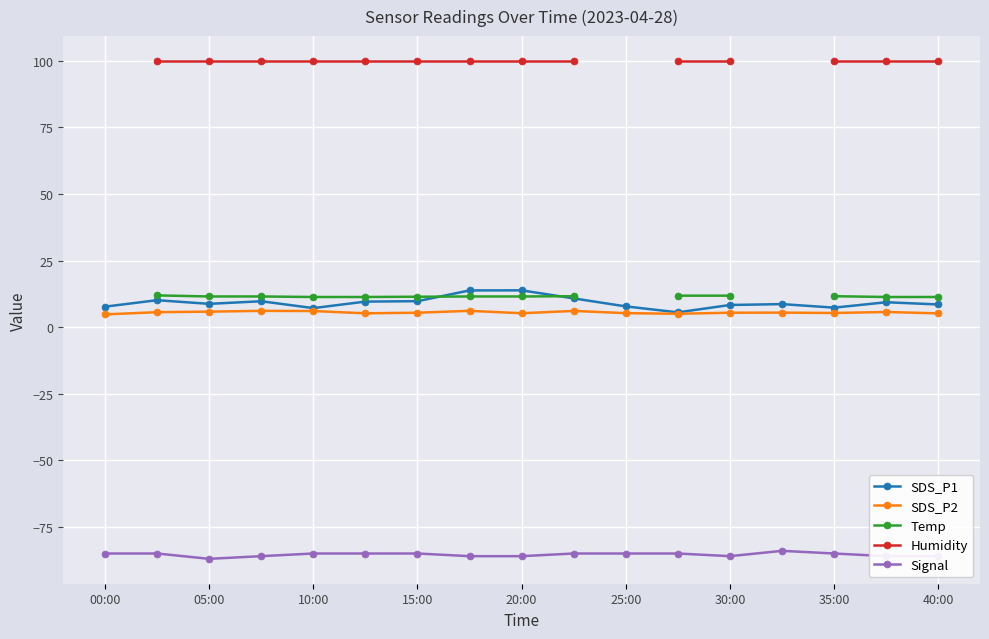

How many interior local peaks does the Signal series have?

1